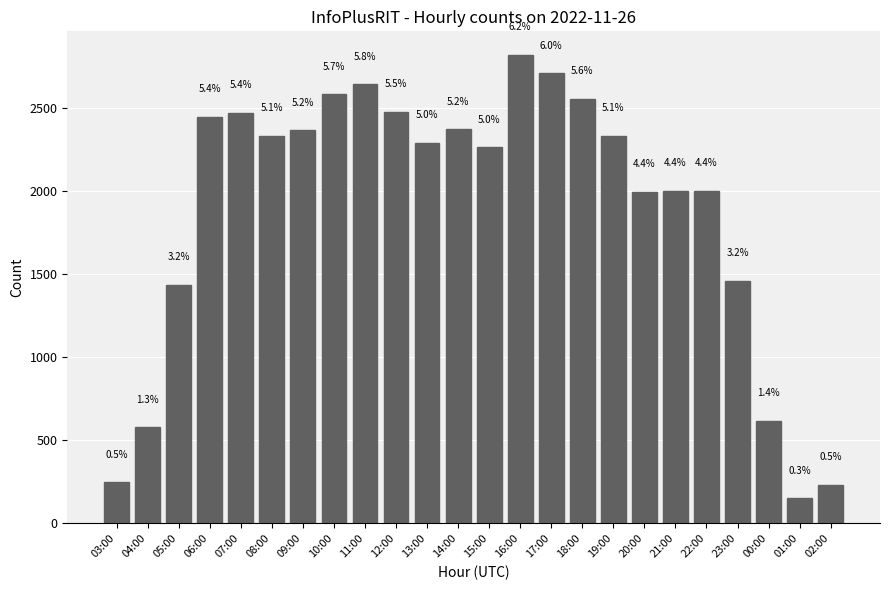

List the labels in order of value, smallest first.

01:00, 02:00, 03:00, 04:00, 00:00, 05:00, 23:00, 20:00, 22:00, 21:00, 15:00, 13:00, 19:00, 08:00, 09:00, 14:00, 06:00, 07:00, 12:00, 18:00, 10:00, 11:00, 17:00, 16:00